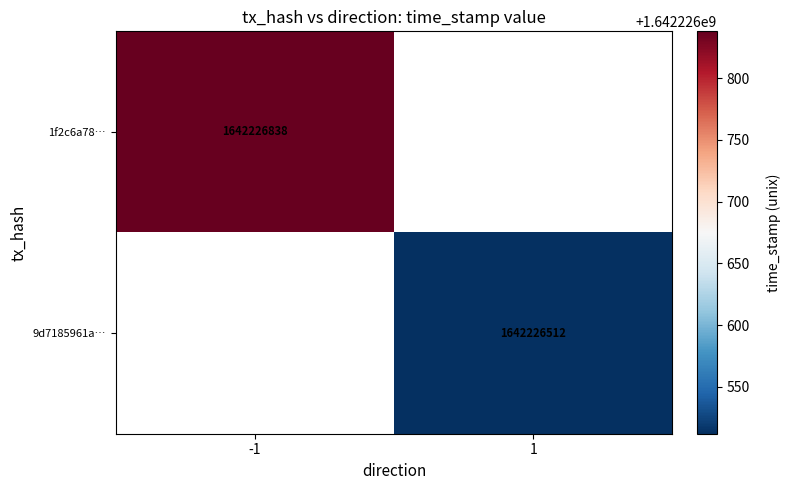

How many distinct data groups are displayed?

2